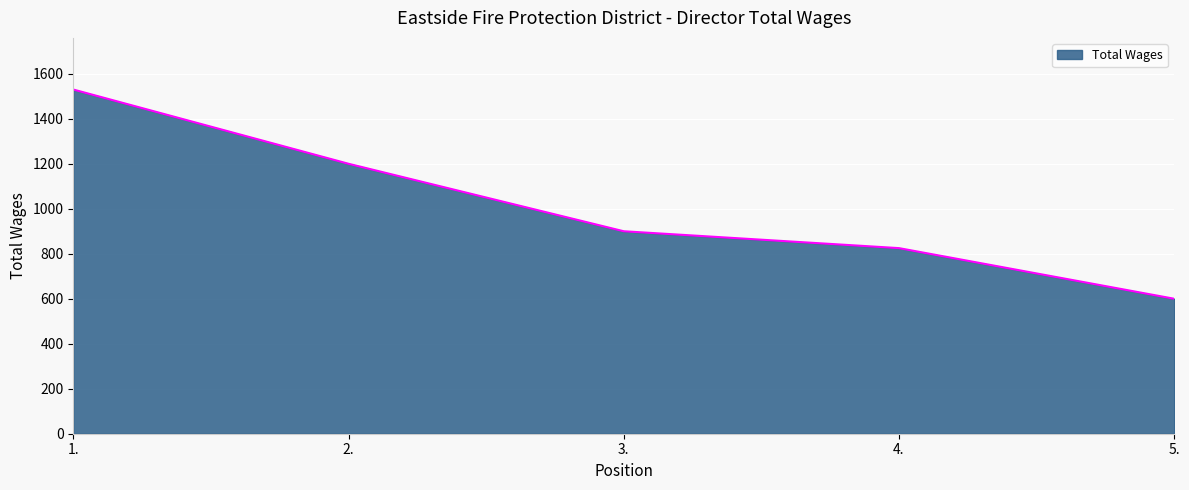

What is the difference between the maximum and second lowest values?

705